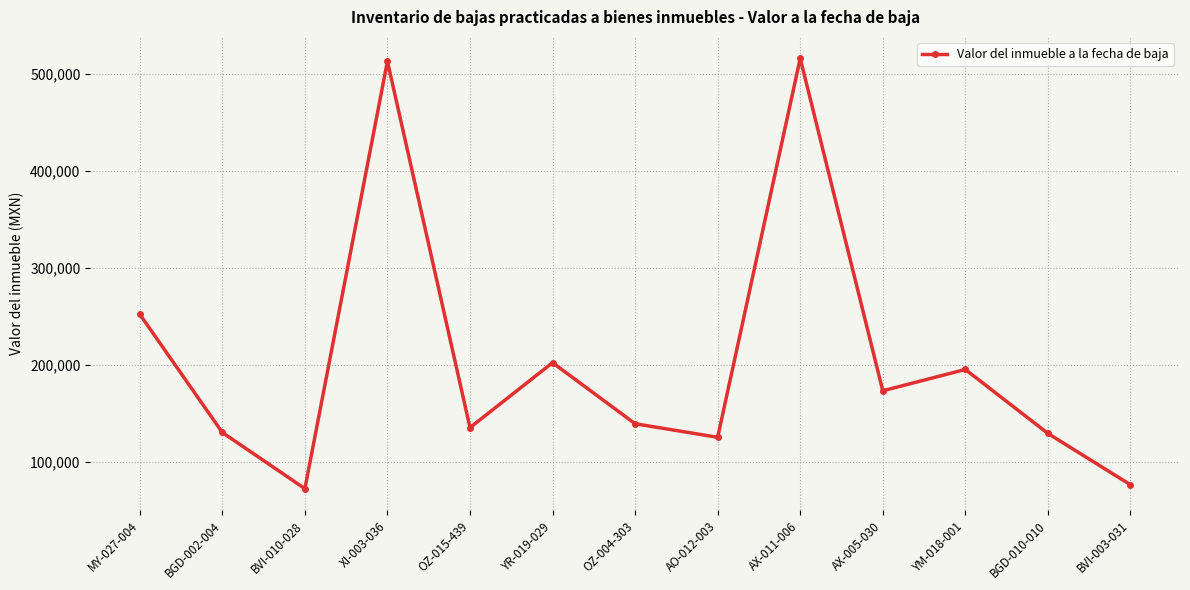

What value does the data have at XI-003-036?

513000